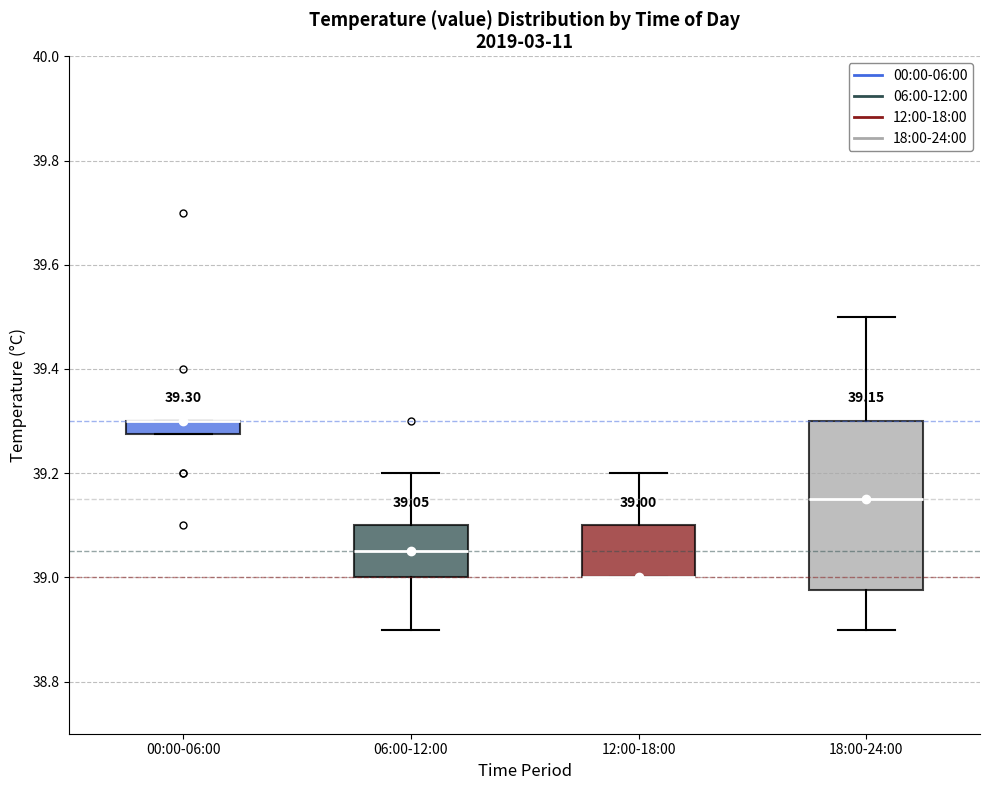

Which box is the tallest, from its lower edge to its upper edge?

18:00-24:00